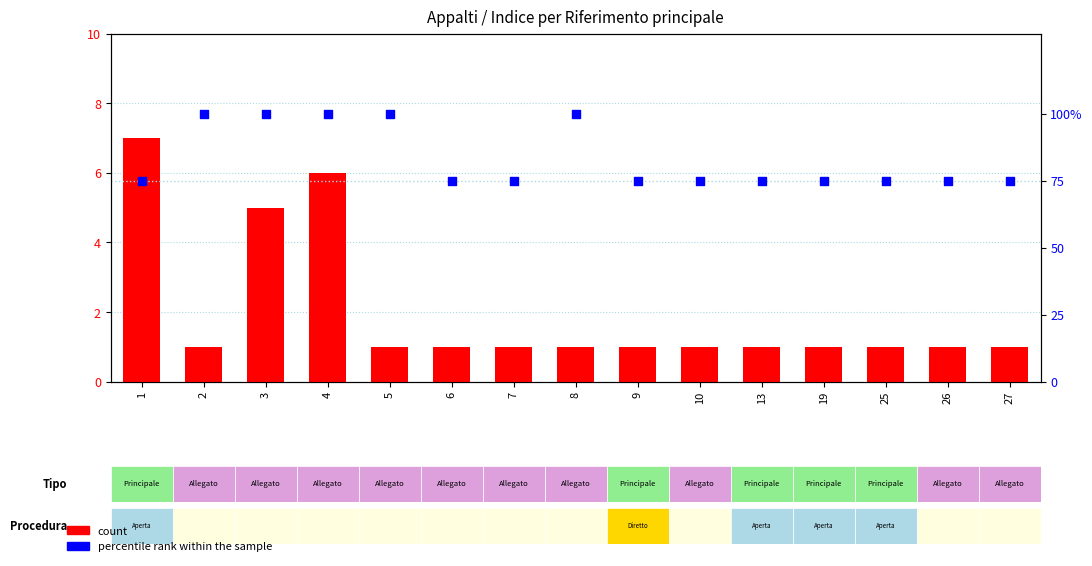

Which series has the largest total across all categories?

percentile rank within the sample